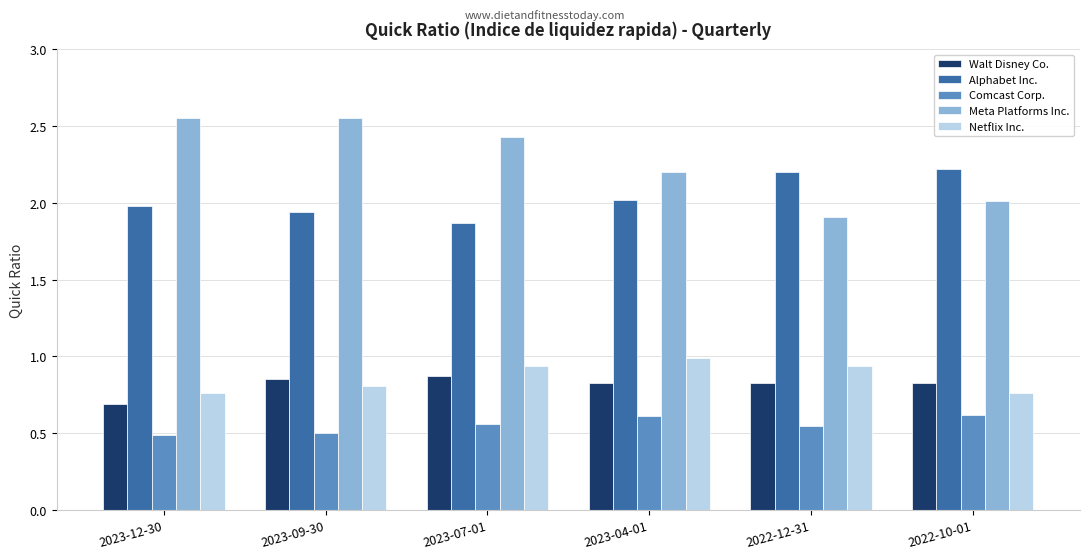

Is the value of Meta Platforms Inc. at 2023-04-01 greater than the value of Walt Disney Co. at 2022-12-31?

Yes